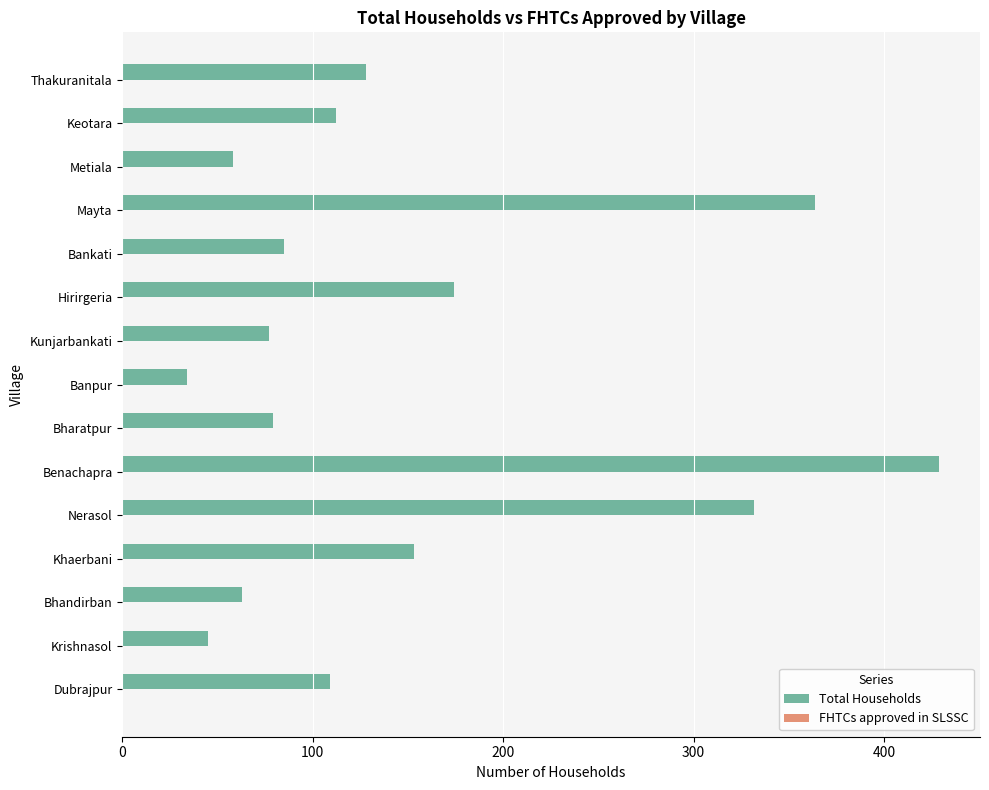

How many distinct data groups are displayed?

1